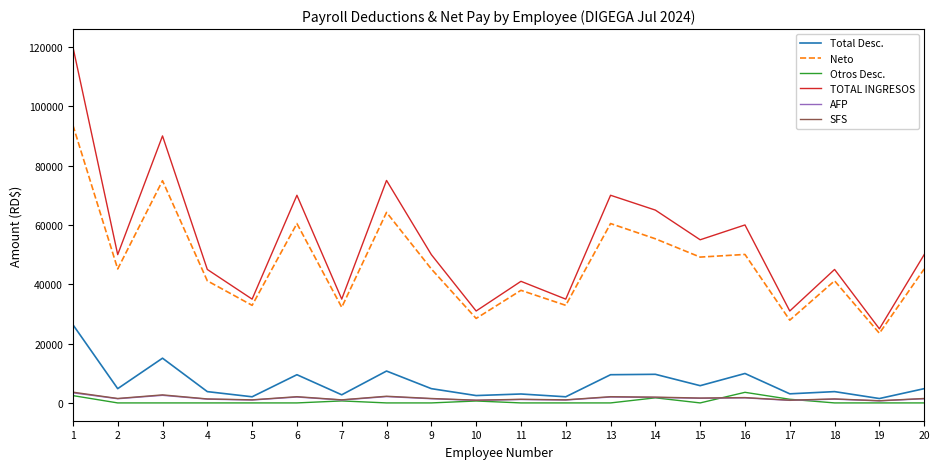

At which category does the chart reach its peak across all series?

1